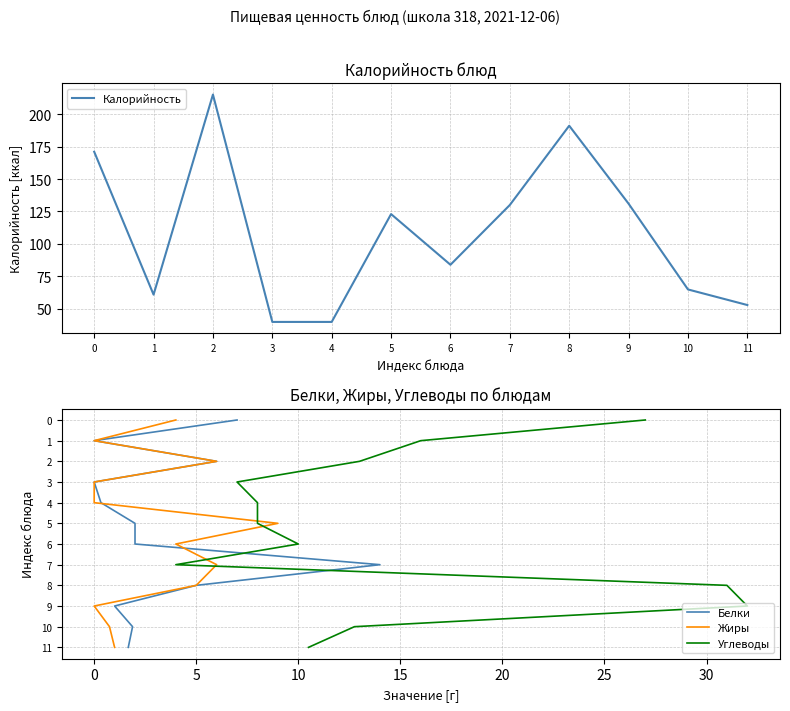

List the series in order of their peak value, highest first.

Калорийность, Белки, Жиры, Углеводы